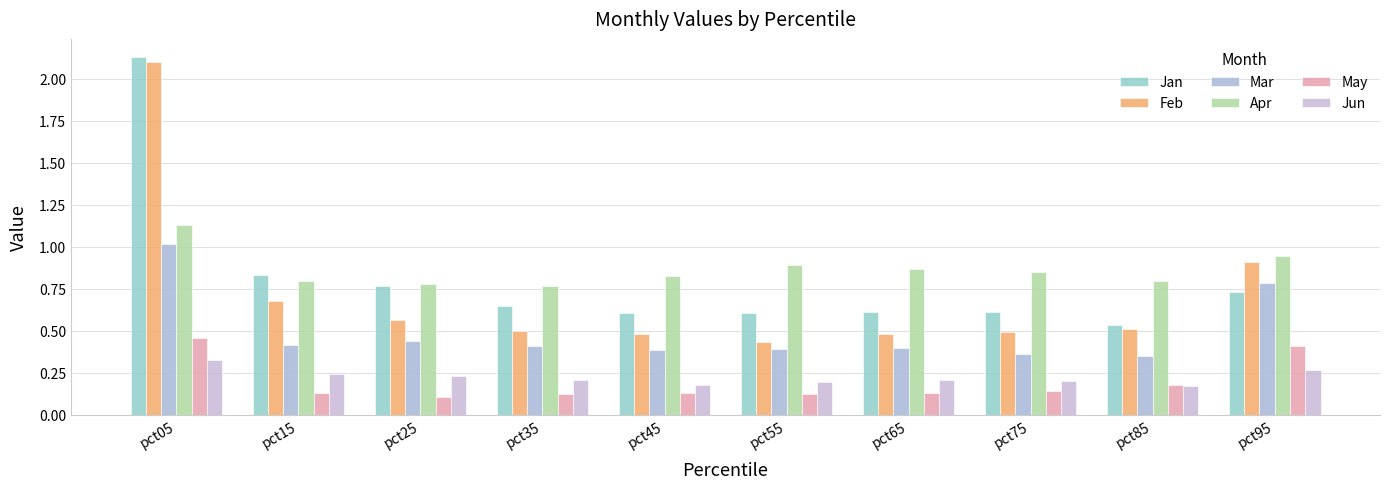

How many bars are there in total?

60